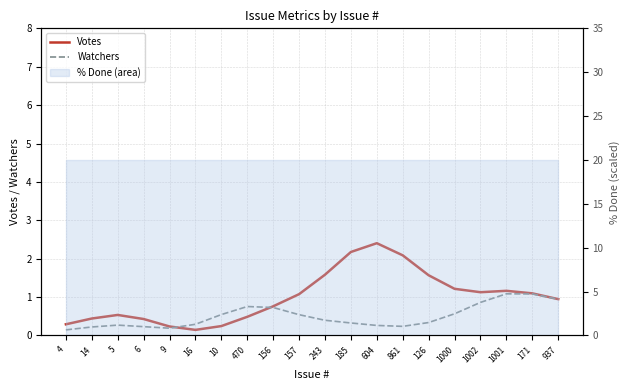

Is it true that Watchers equals 0.3 at 126?

True